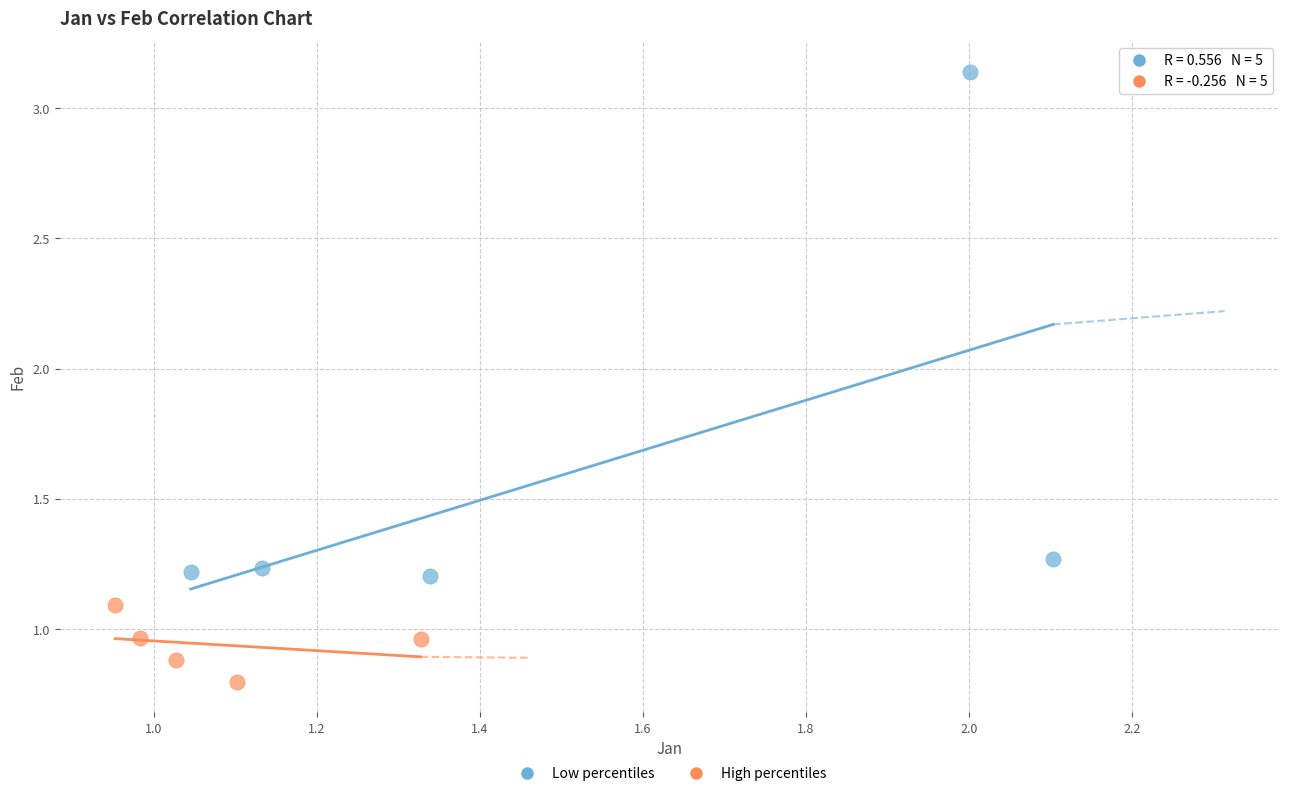

Which series has the largest Y range (max minus min)?

Low percentiles